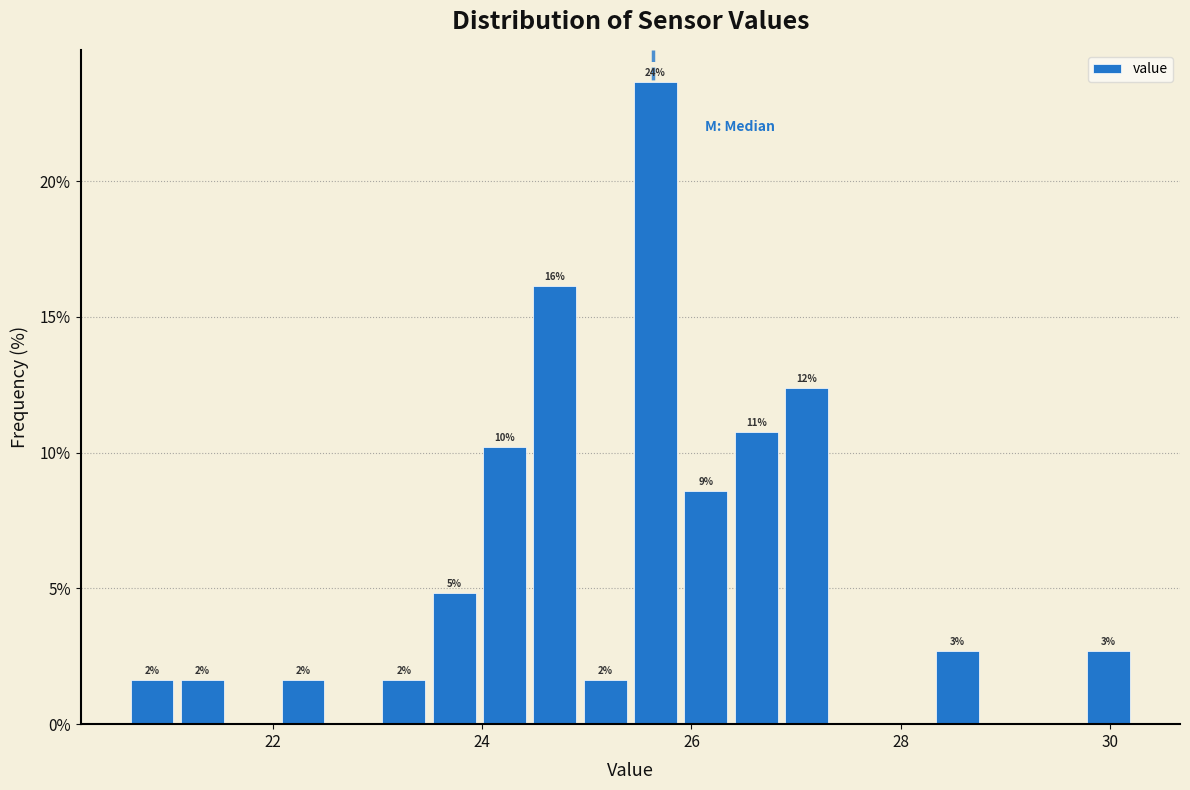

Around what value on the x-axis is the tallest bar? Give the approximate position of its centre, as read against the axis.

25.6